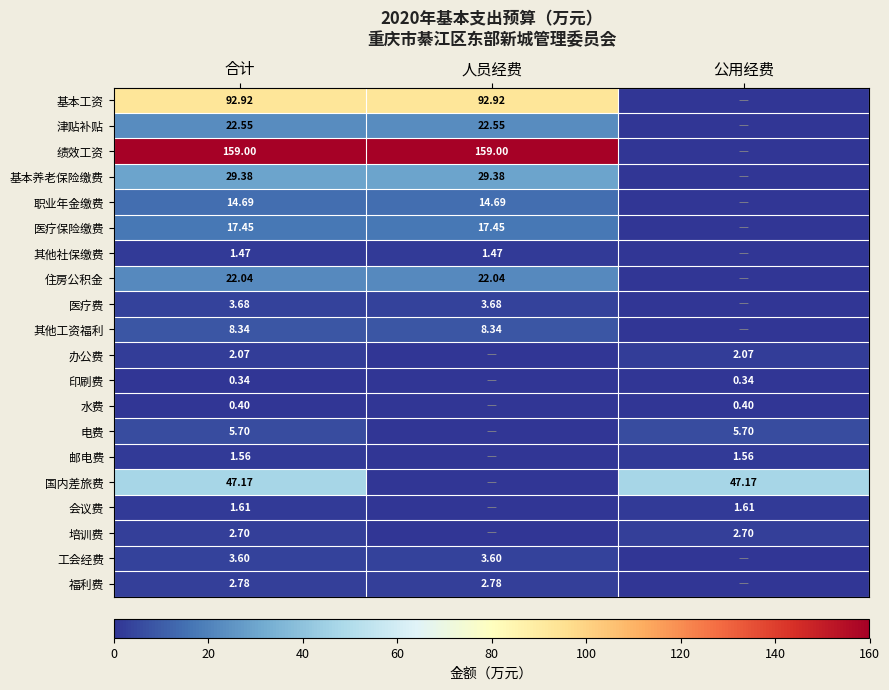

Is the value of 会议费 at 合计 greater than the value of 医疗费 at 合计?

No